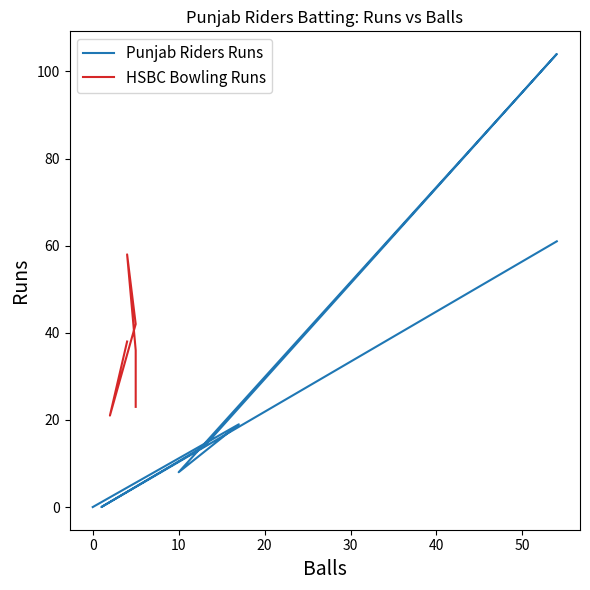

What is the average value?

19